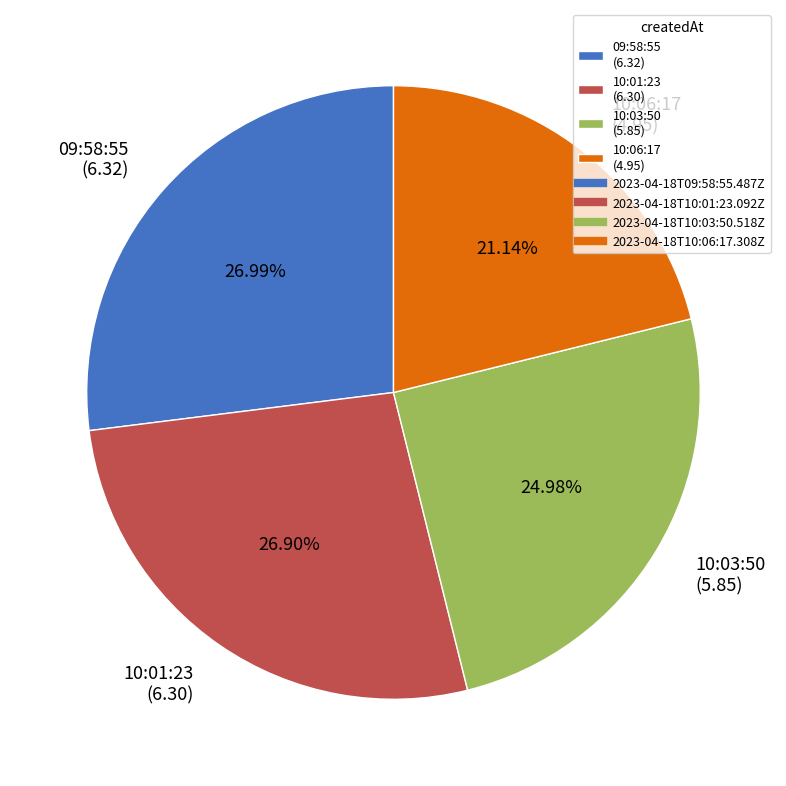

Do 10:06:17 (4.95) and 10:03:50 (5.85) together represent more than half of the pie?

No